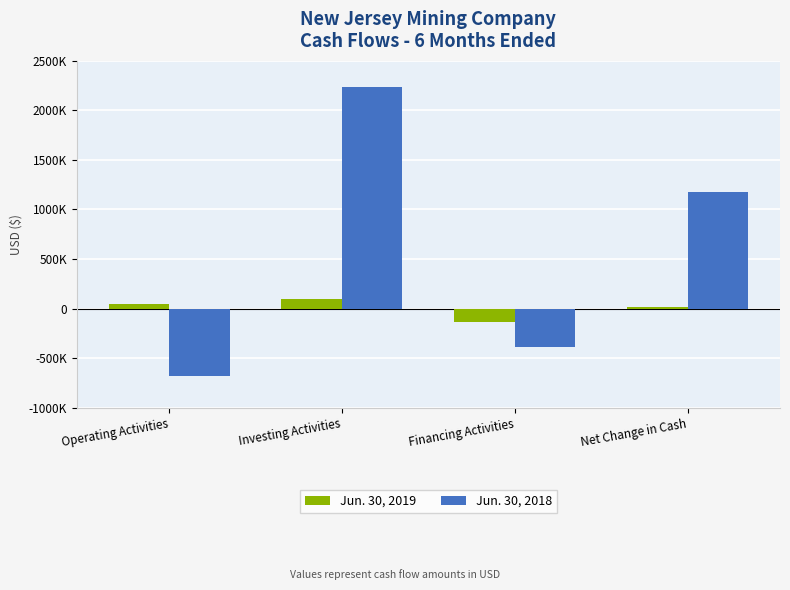

List the series in order of their overall mean, highest first.

Jun. 30, 2018, Jun. 30, 2019